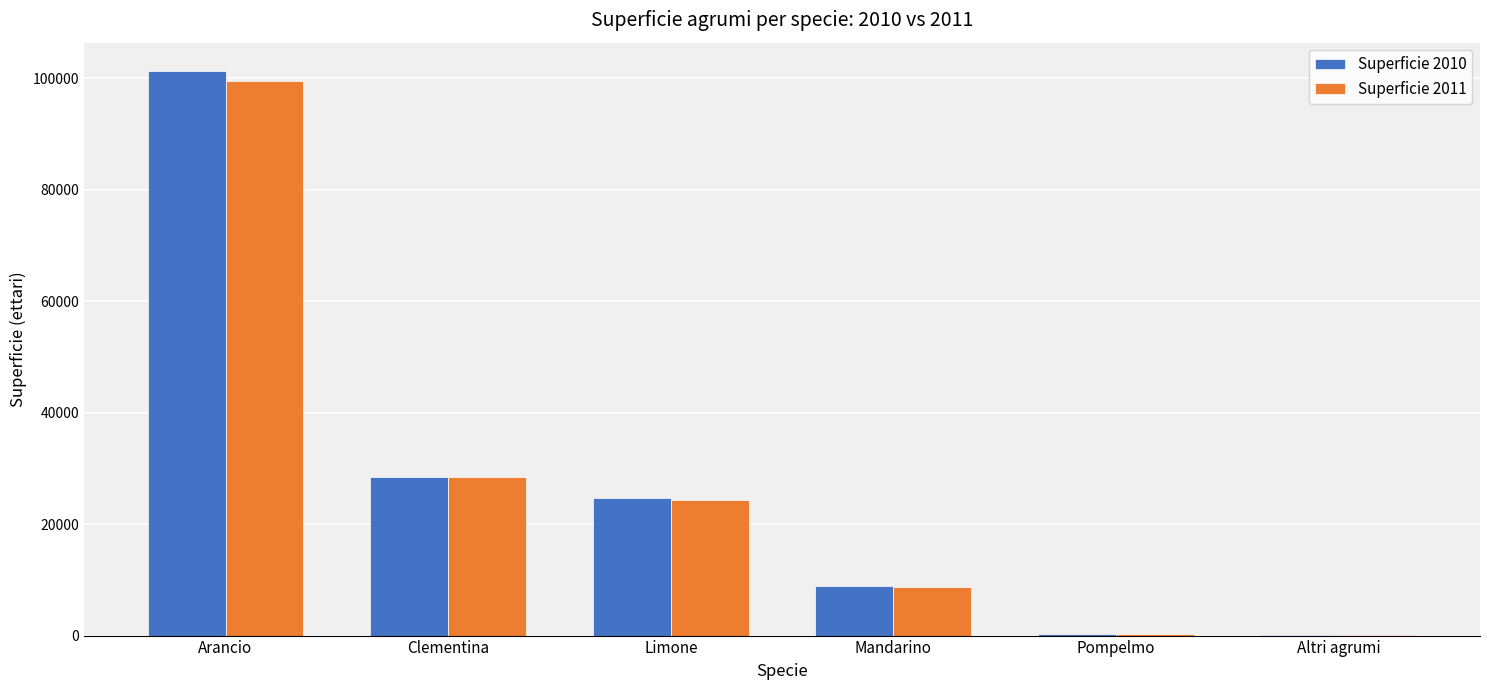

How many series are shown in this chart?

2